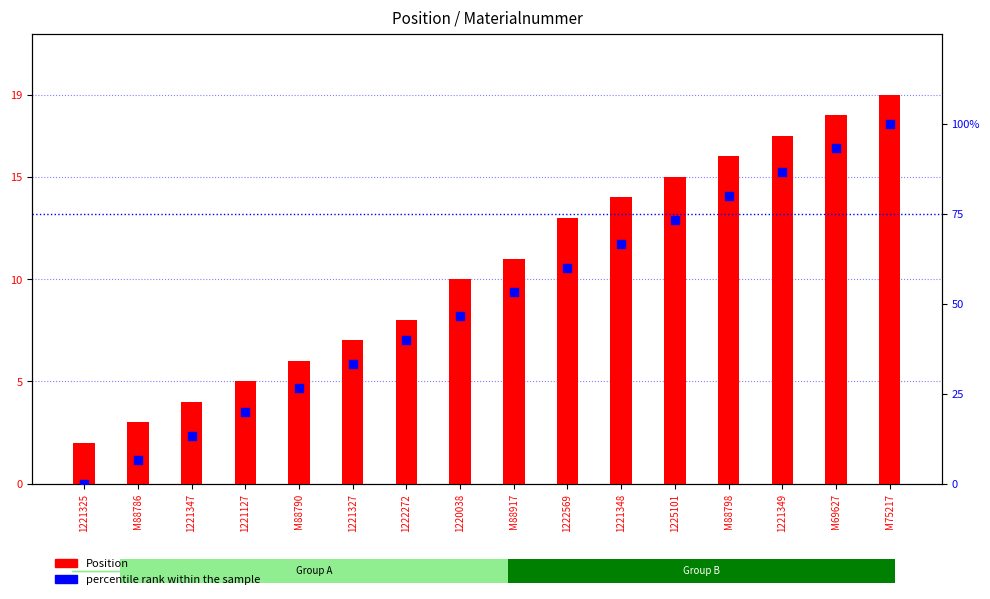

Which series contains the lowest Y value?

percentile rank within the sample